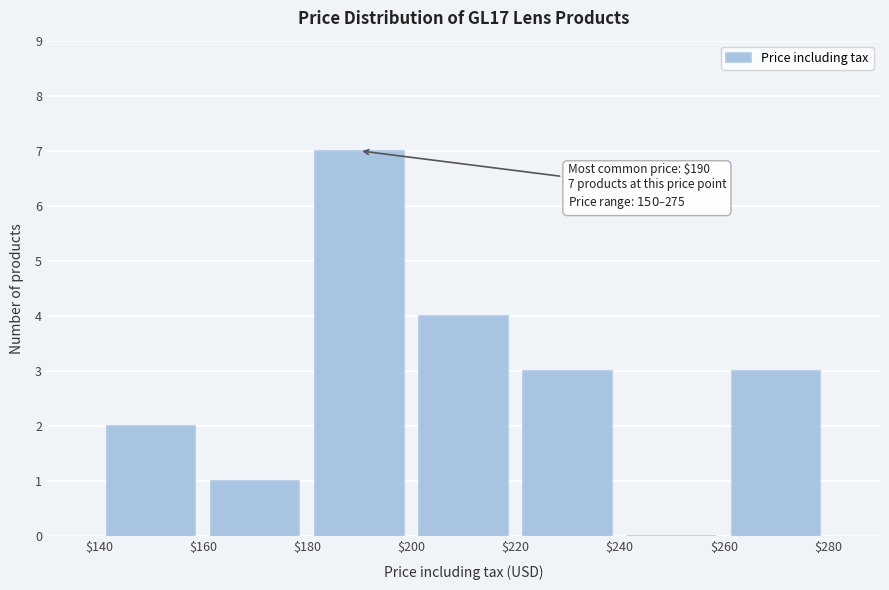

Which range on the x-axis has the tallest bar?

$180 to $200